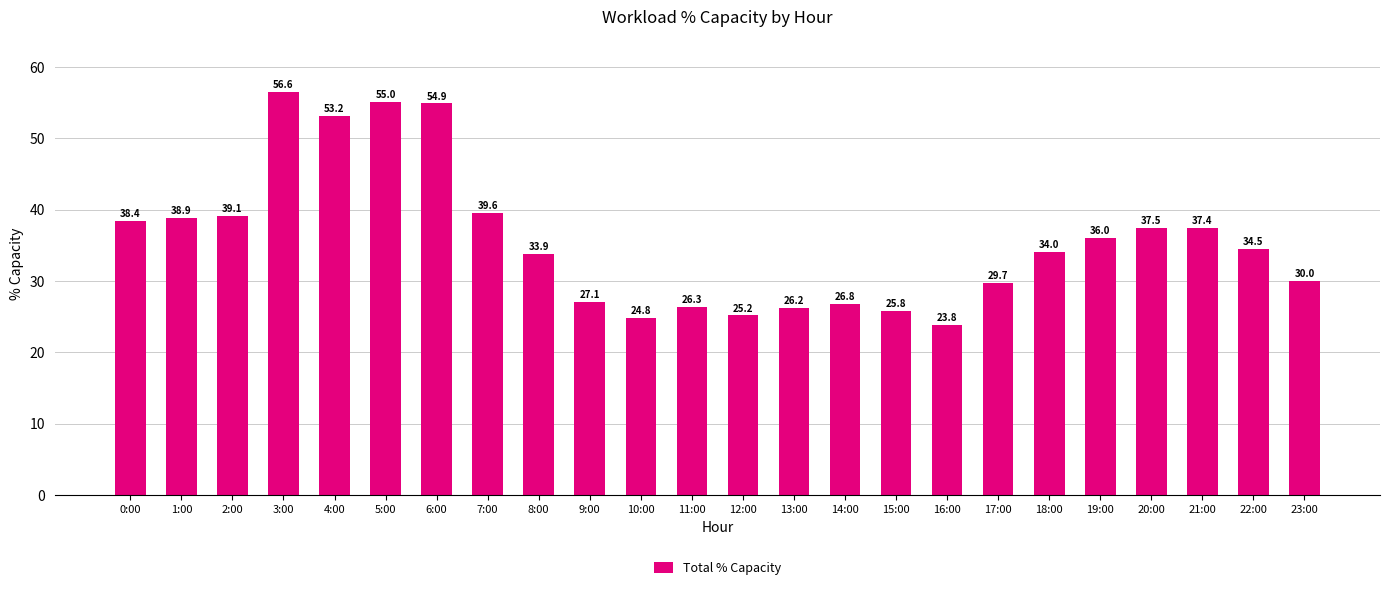

At which label does the data first exceed 34?

0:00